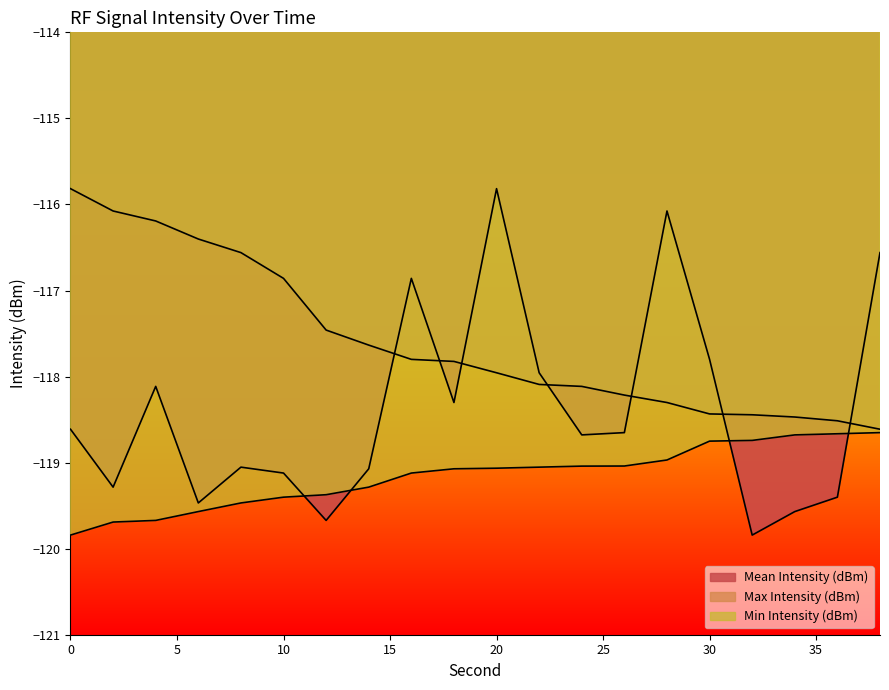

Which series has the largest range (max minus min)?

Mean Intensity (dBm)